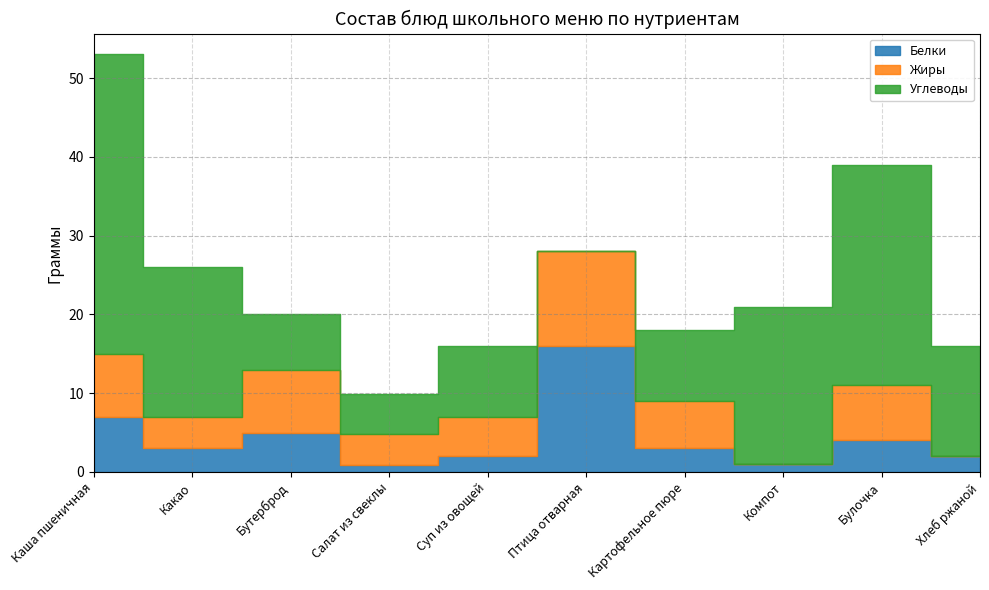

True or false: Углеводы and Жиры intersect in this chart.

True